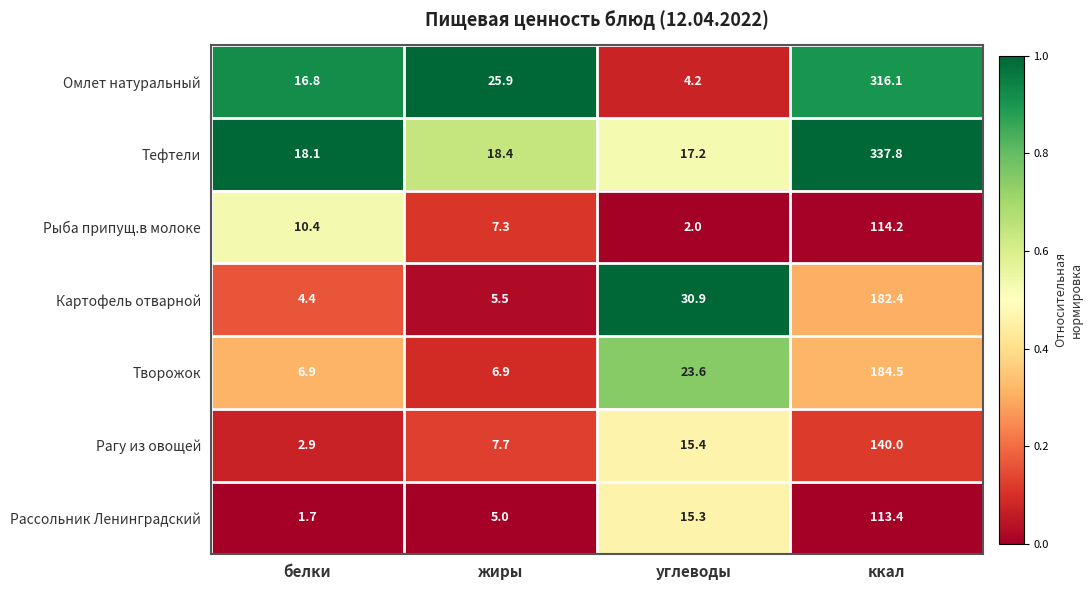

What is the spread (max minus min) of values at белки?

16.4